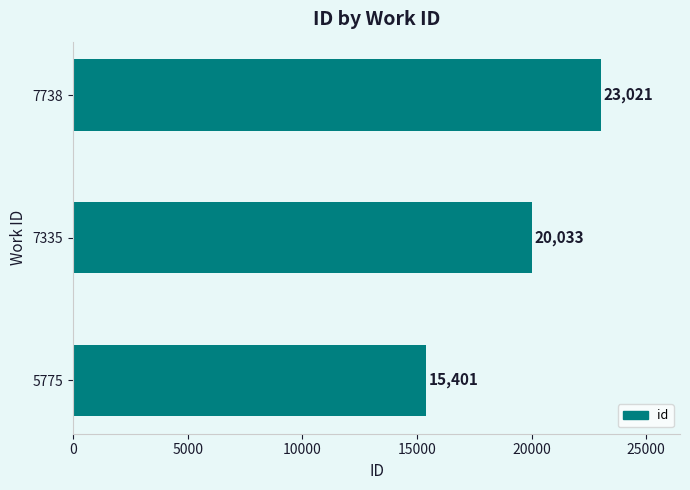

At which label is the value closest to 19211?

7335